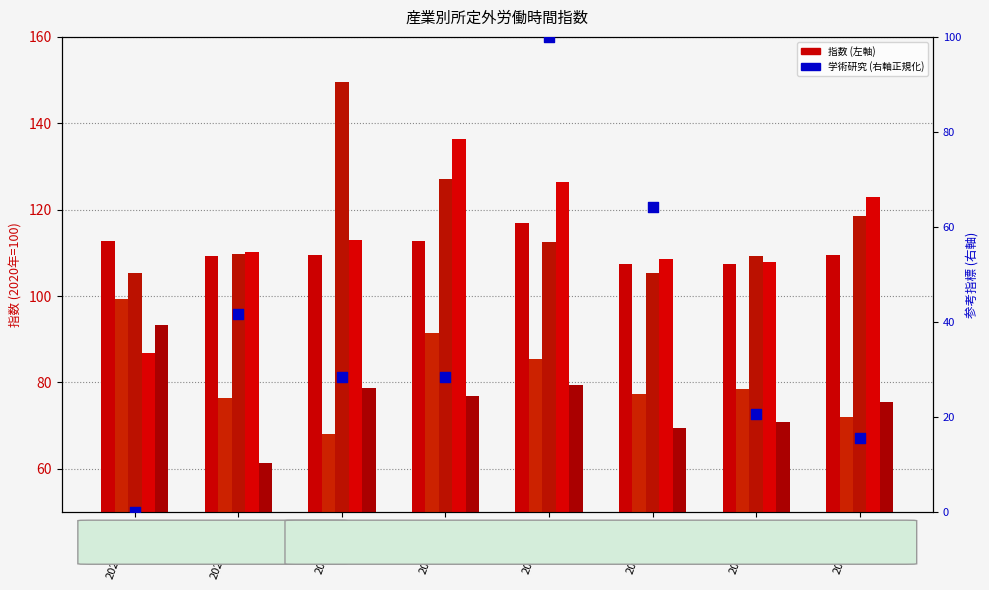

Which series contains the highest Y value?

電気・ガス